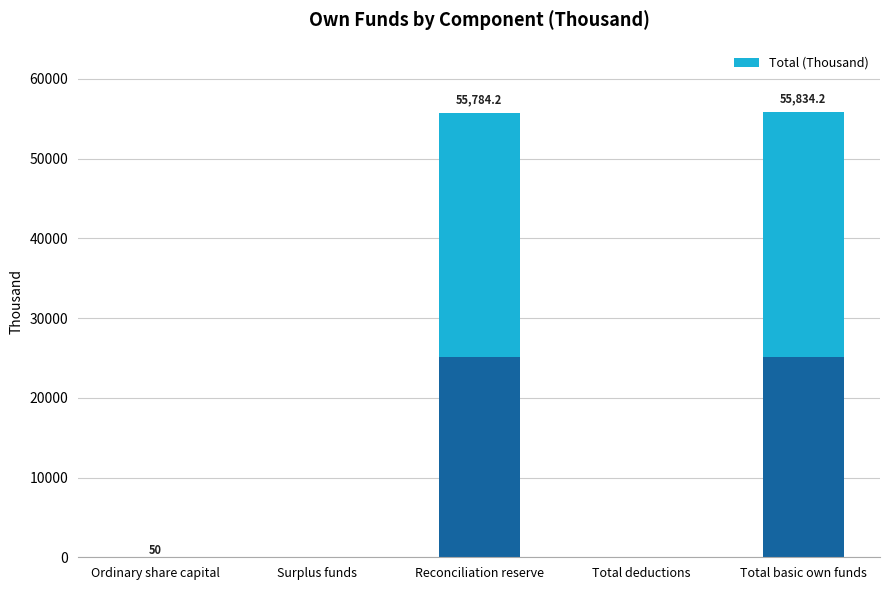

What is the difference between the values at Total deductions and Ordinary share capital?

50.0